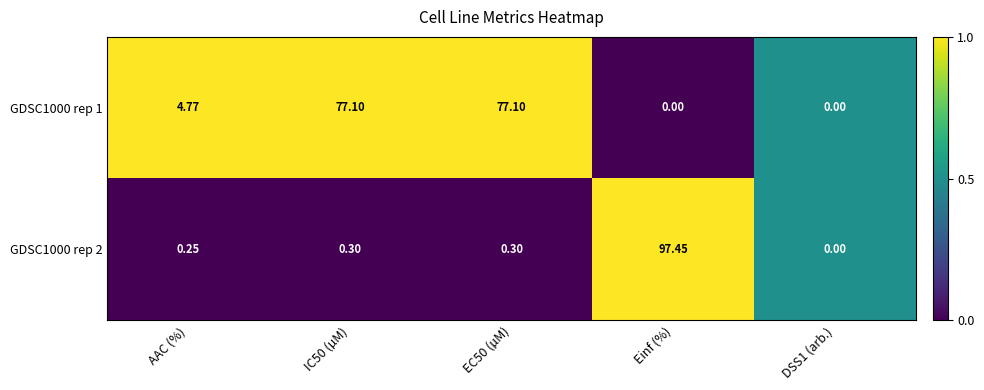

What is the total value across all series at EC50 (µM)?

77.4